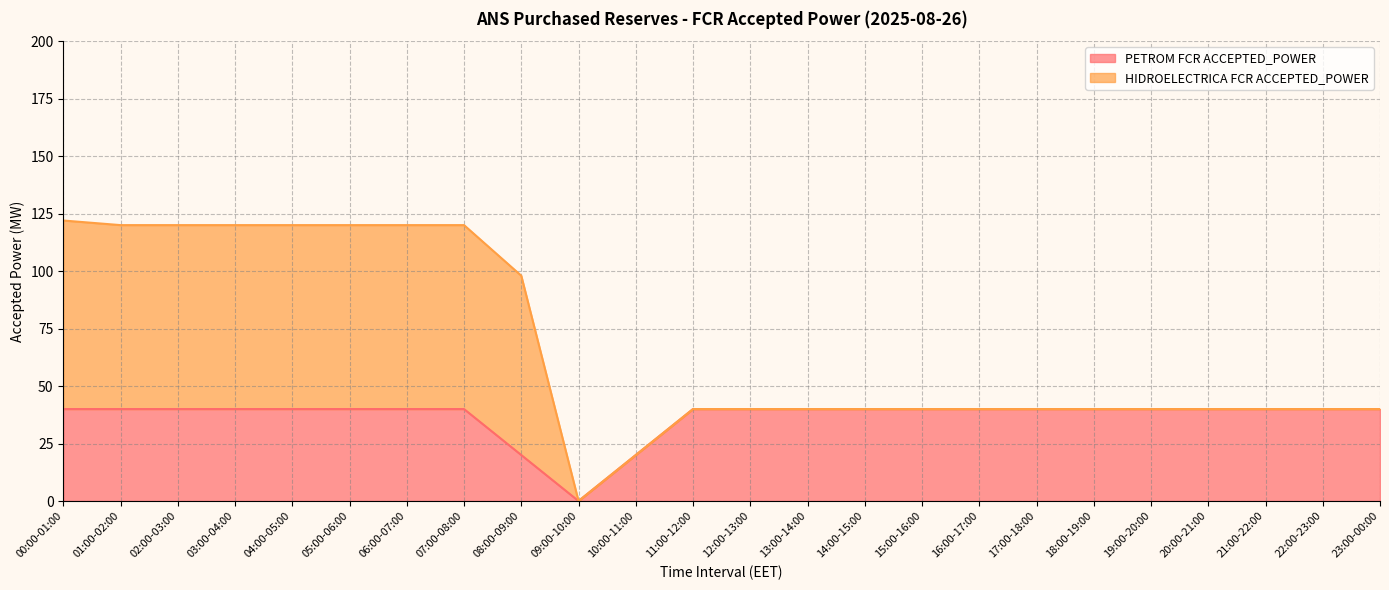

At which category does the data reach its first local valley?

09:00-10:00